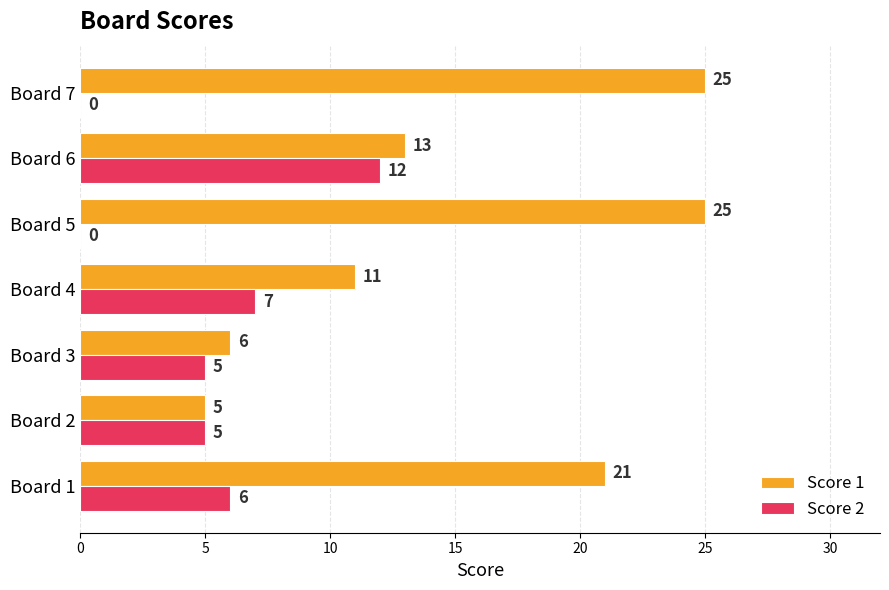

True or false: Score 1 has a value of 25 at Board 7.

True